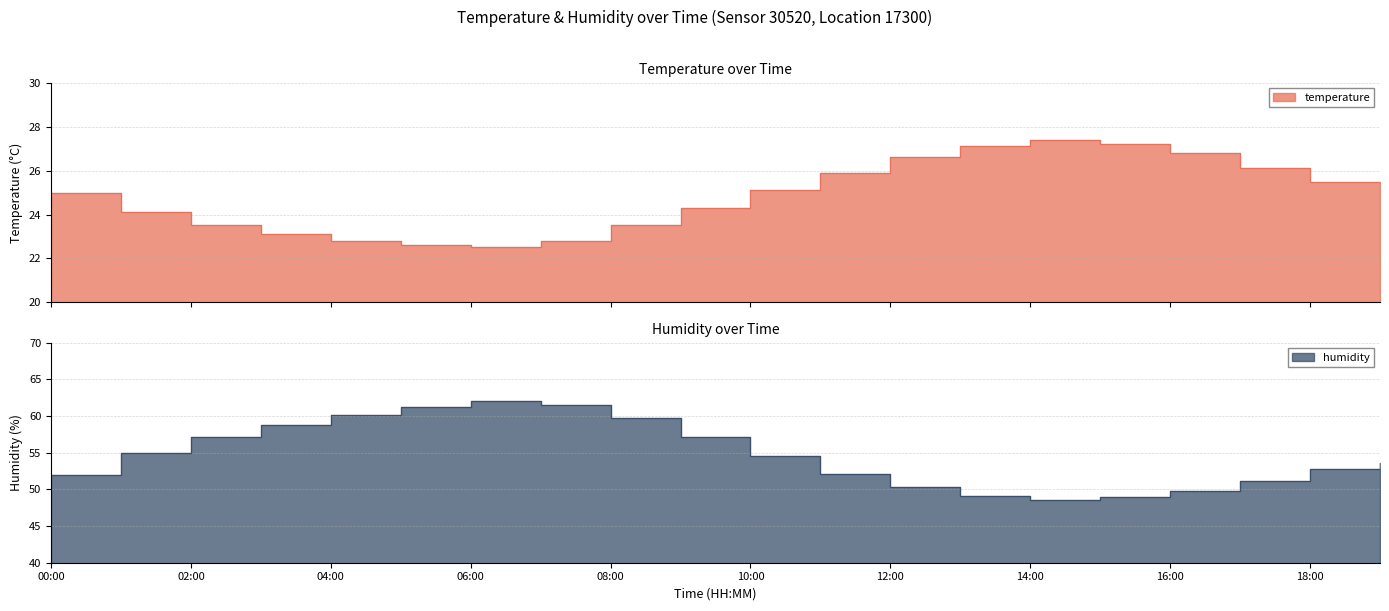

The humidity series shows 52.8 at 18:00. True or false?

True